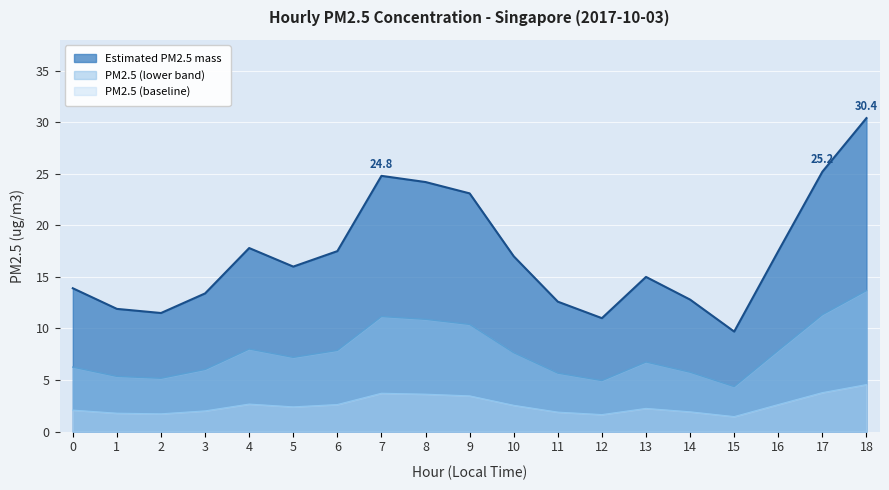

Where is the first local maximum?

4